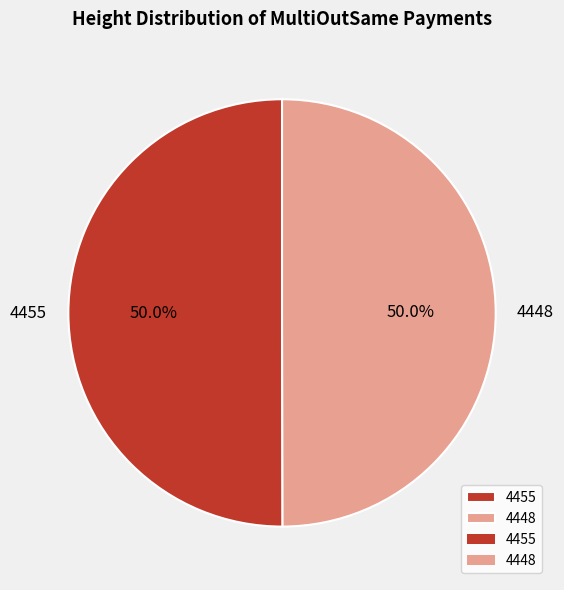

Approximately how many times larger is the value at 4455 compared to 4448?

1.0